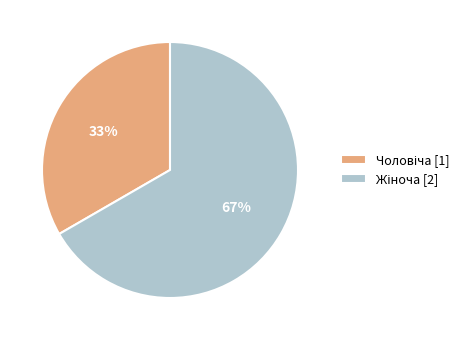

To the nearest percent, what is the average slice percentage?

50%